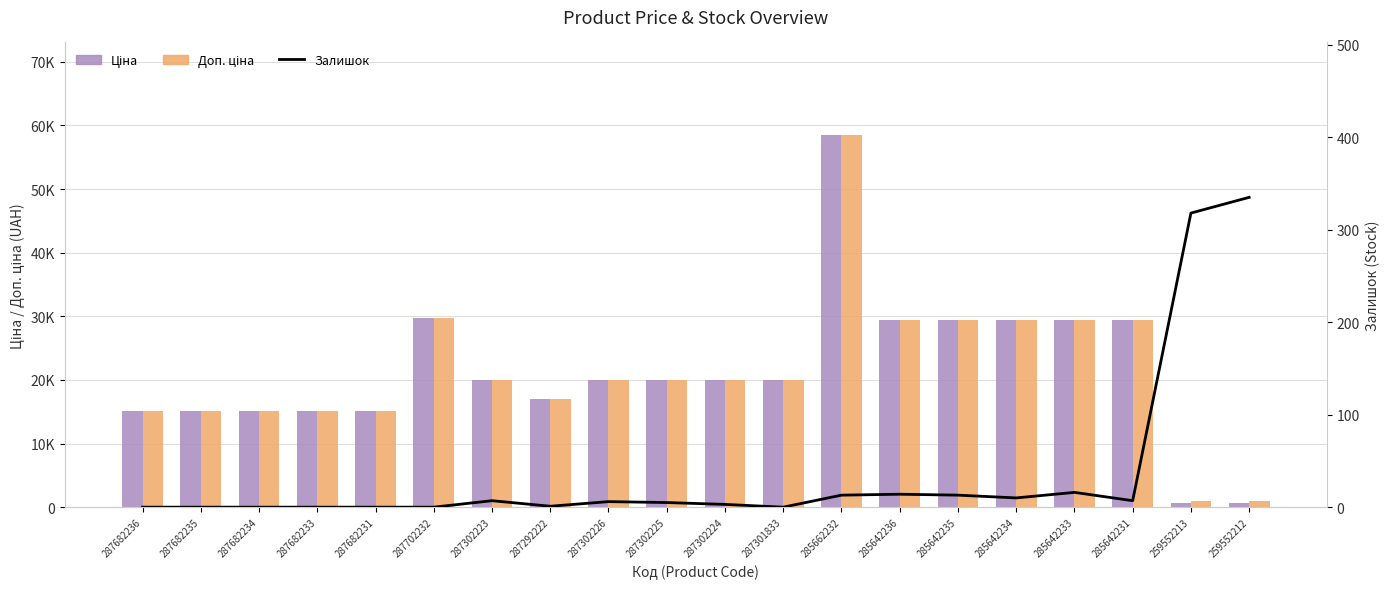

Reading right to left, extract all data points from this chart.

Ціна: 693.7	693.7	29491.5	29491.5	29491.5	29491.5	29491.5	58426.5	19964.2	19964.2	19964.2	19964.2	16976.3	19964.2	29747.2	15120.0	15120.0	15120.0	15120.0	15120.0
Доп. ціна: 1024.6	1024.6	29491.5	29491.5	29491.5	29491.5	29491.5	58426.5	19964.2	19964.2	19964.2	19964.2	16976.3	19964.2	29747.2	15120.0	15120.0	15120.0	15120.0	15120.0
Залишок: 335.0	318.0	7.0	16.0	10.0	13.0	14.0	13.0	0.0	3.0	5.0	6.0	1.0	7.0	0.0	0.0	0.0	0.0	0.0	0.0